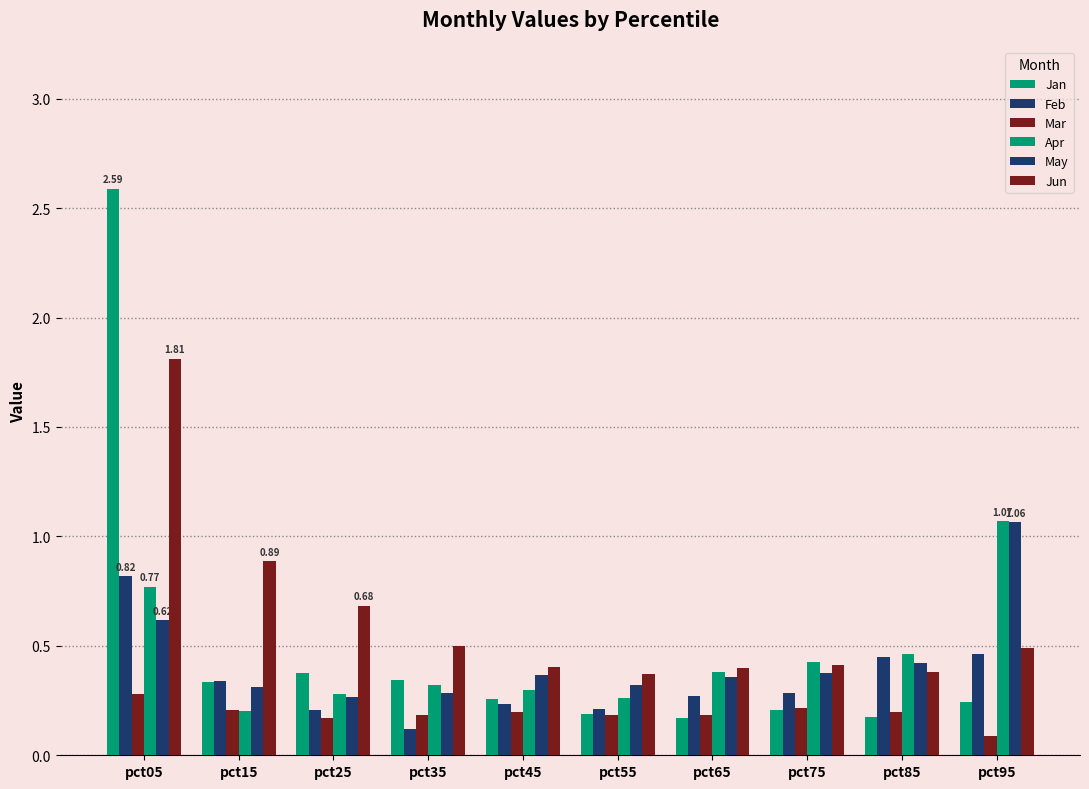

How many series are shown in this chart?

6